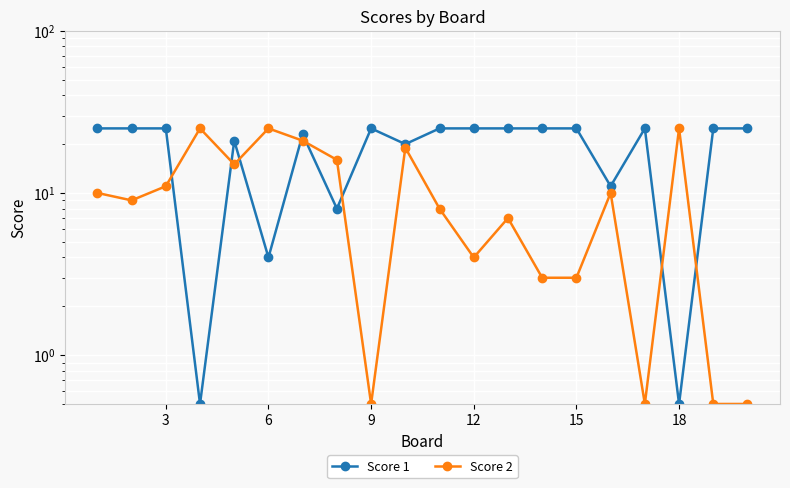

Reading right to left, transcribe all the data shown in this chart.

Score 1: 25.0	25.0	0.5	25.0	11.0	25.0	25.0	25.0	25.0	25.0	20.0	25.0	8.0	23.0	4.0	21.0	0.5	25.0	25.0	25.0
Score 2: 0.5	0.5	25.0	0.5	10.0	3.0	3.0	7.0	4.0	8.0	19.0	0.5	16.0	21.0	25.0	15.0	25.0	11.0	9.0	10.0